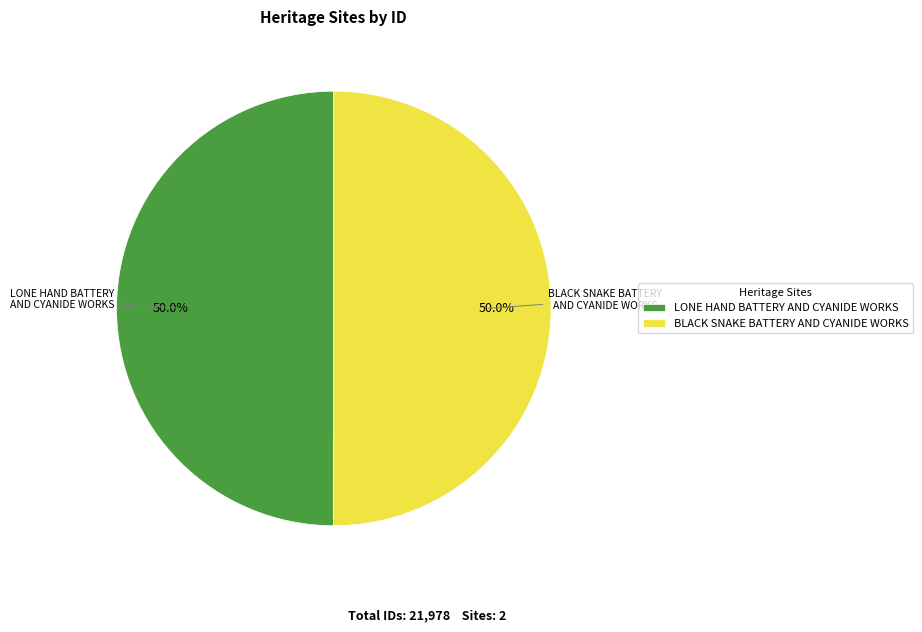

What percentage is NOT represented by BLACK SNAKE BATTERY AND CYANIDE WORKS?

50.0%